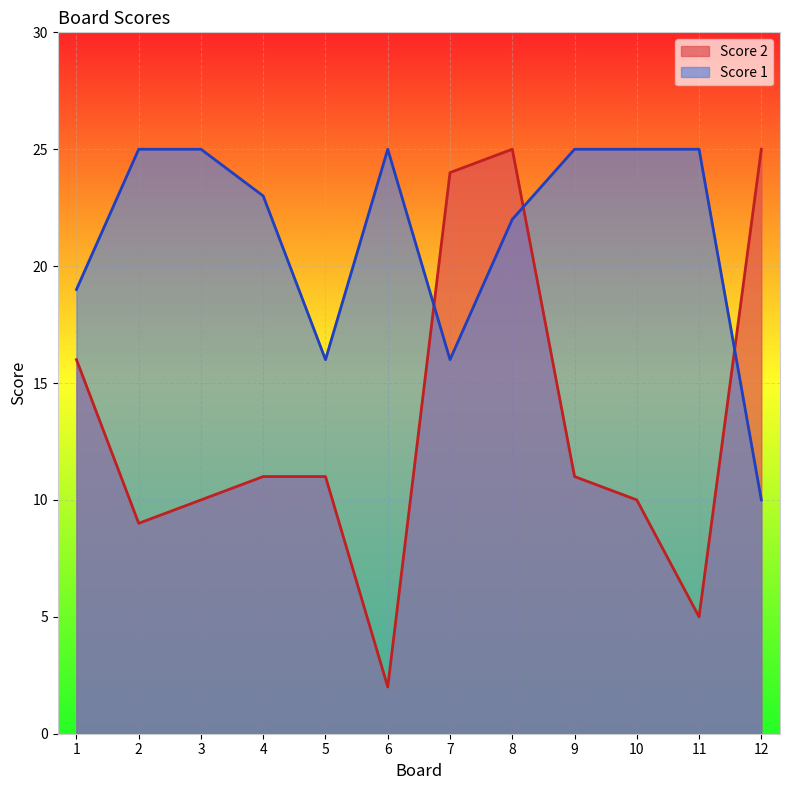

List the series in order of their peak value, highest first.

Score 1, Score 2